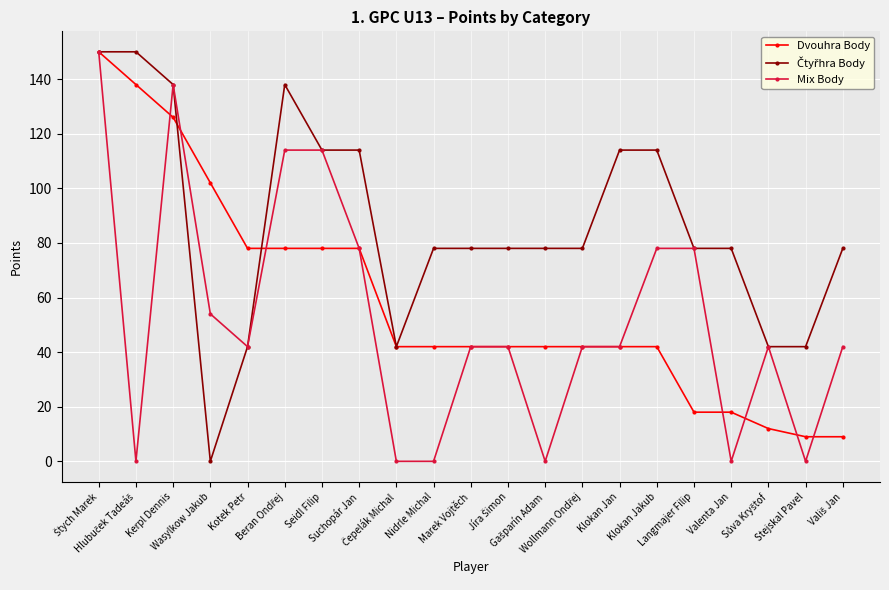

What is the minimum value for Dvouhra Body?

9